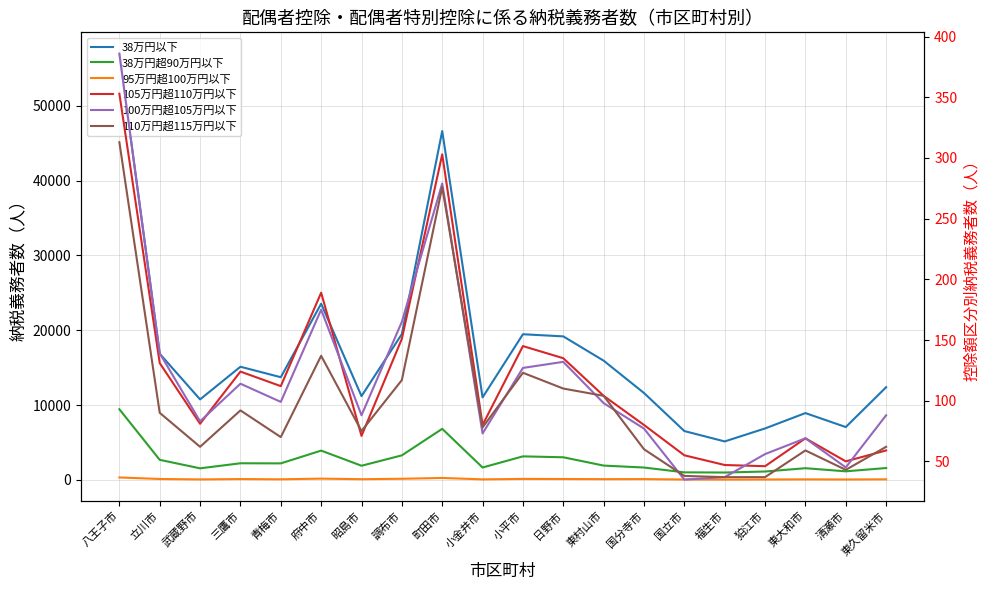

How many lines are shown in the chart?

6